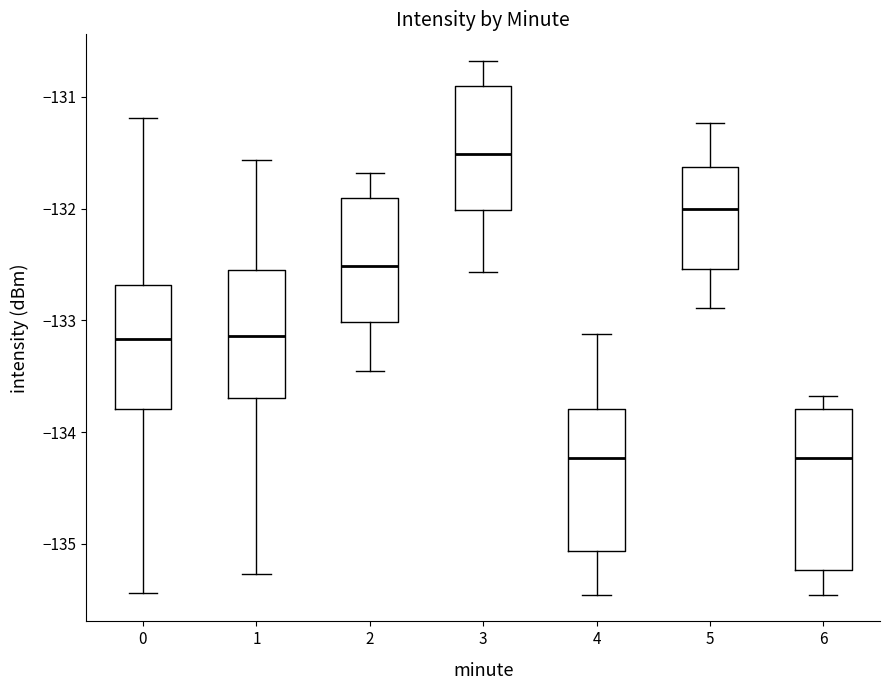

Reading left to right, read every box against the y-axis: the position of its median line, the range the box covers, and the ends of its whiskers. The values are not printed on the chart, so give them approximately, as read against the axis.

0: median -133.2, box -133.8 to -132.7, whiskers -135.4 to -131.2
1: median -133.1, box -133.7 to -132.6, whiskers -135.3 to -131.6
2: median -132.5, box -133.0 to -131.9, whiskers -133.5 to -131.7
3: median -131.5, box -132.0 to -130.9, whiskers -132.6 to -130.7
4: median -134.2, box -135.1 to -133.8, whiskers -135.5 to -133.1
5: median -132.0, box -132.5 to -131.6, whiskers -132.9 to -131.2
6: median -134.2, box -135.2 to -133.8, whiskers -135.5 to -133.7